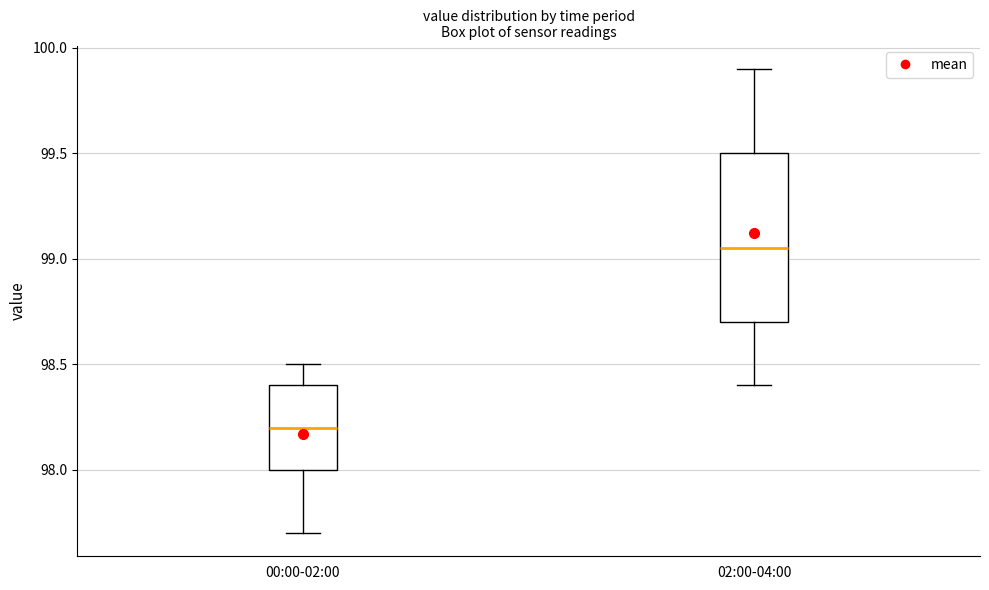

Reading left to right, read every box against the y-axis: the position of its median line, the range the box covers, and the ends of its whiskers. The values are not printed on the chart, so give them approximately, as read against the axis.

00:00-02:00: median 98.20, box 98.00 to 98.40, whiskers 97.70 to 98.50
02:00-04:00: median 99.05, box 98.70 to 99.50, whiskers 98.40 to 99.90